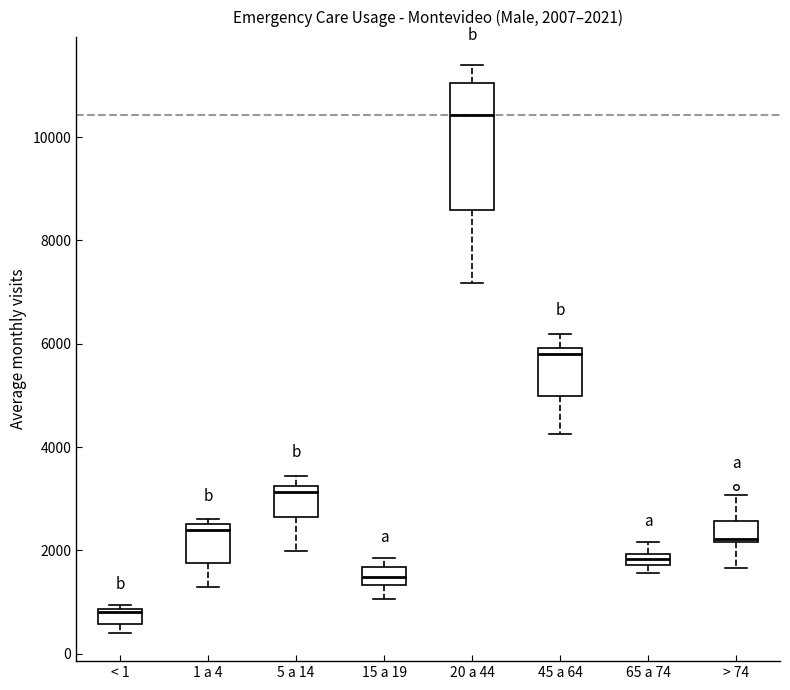

Which box's median line is the lowest?

< 1